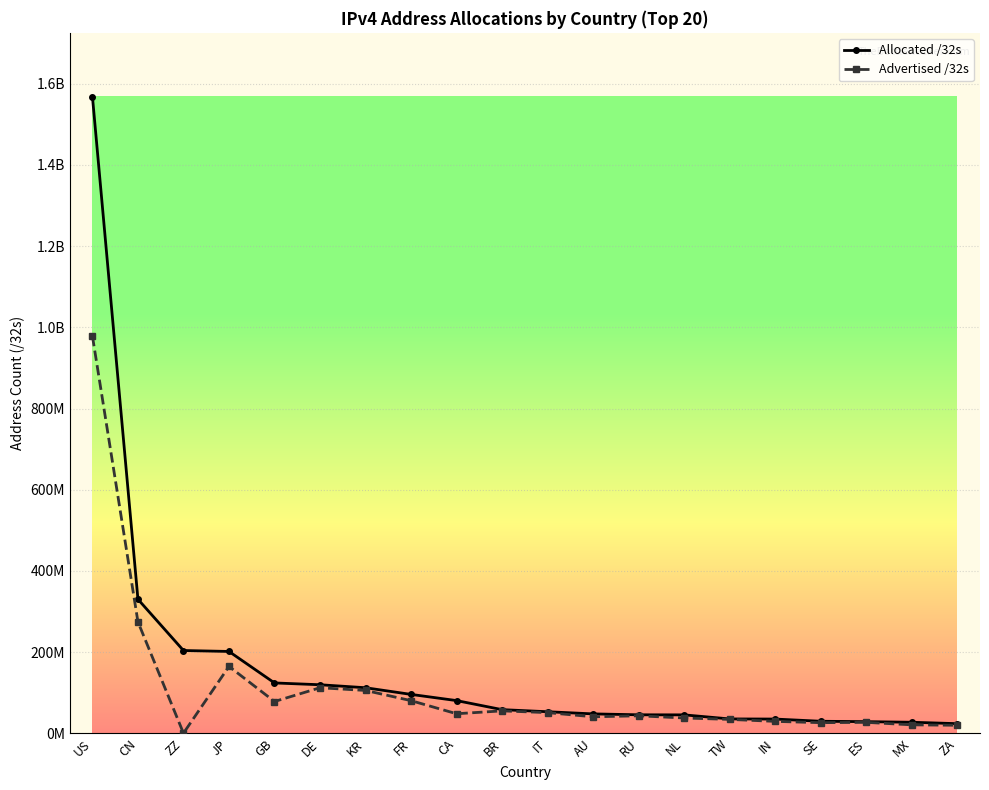

Is the value of Allocated /32s at FR greater than the value of Advertised /32s at NL?

Yes